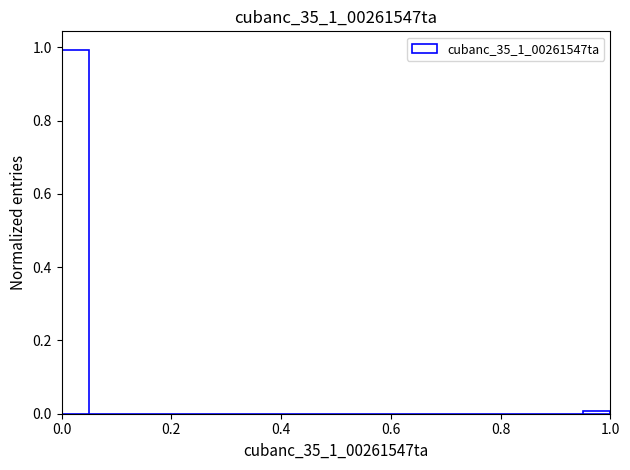

Read against the x-axis, roughly where is the centre of the tallest bar?

0.02